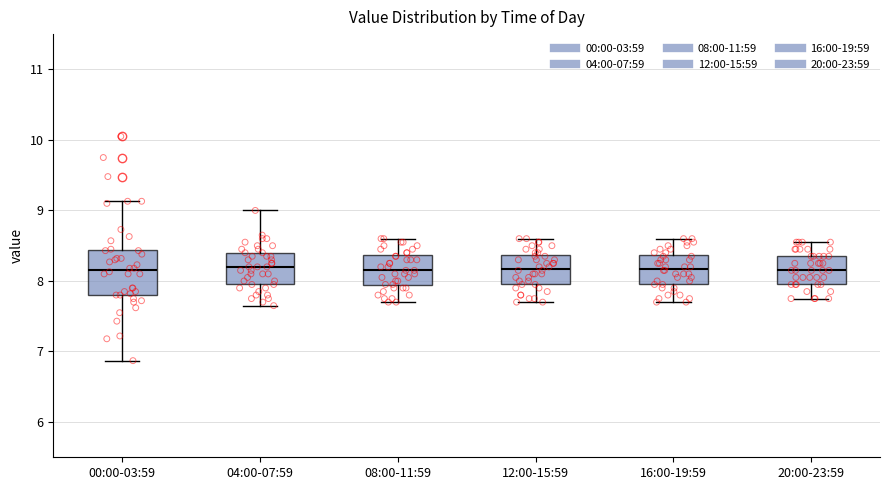

Which box is the tallest, from its lower edge to its upper edge?

00:00-03:59